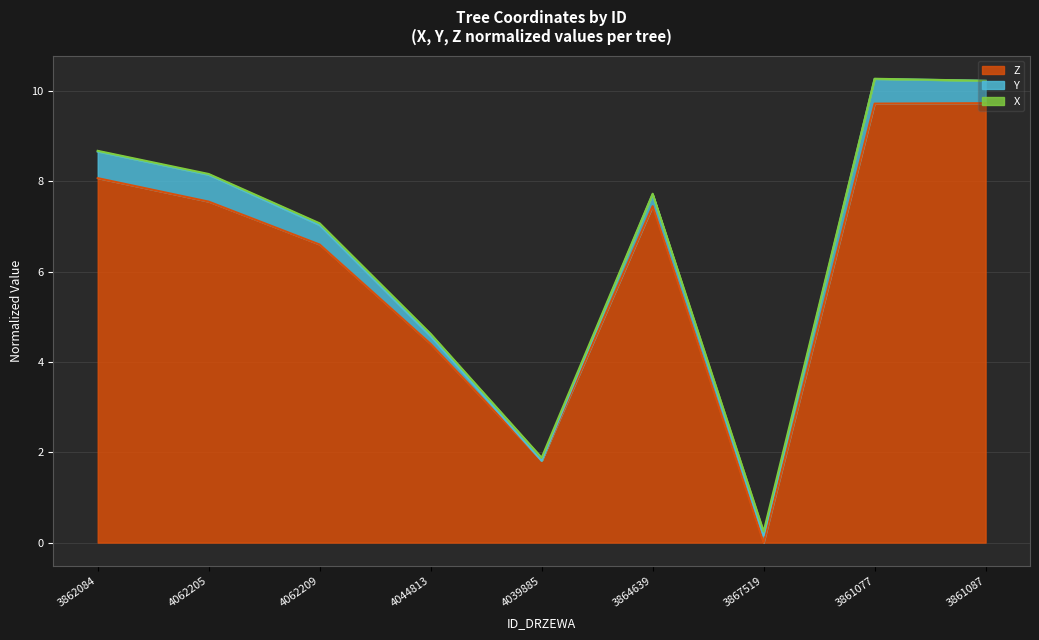

True or false: Z has a value of 2.3 at 3861077.

False